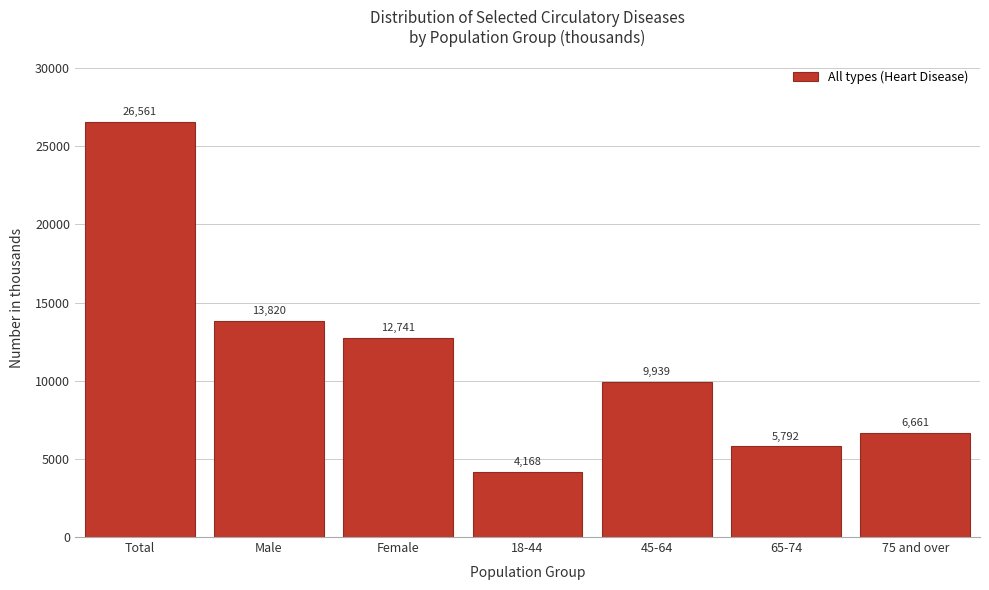

Reading right to left, transcribe all the data shown in this chart.

6661	5792	9939	4168	12741	13820	26561